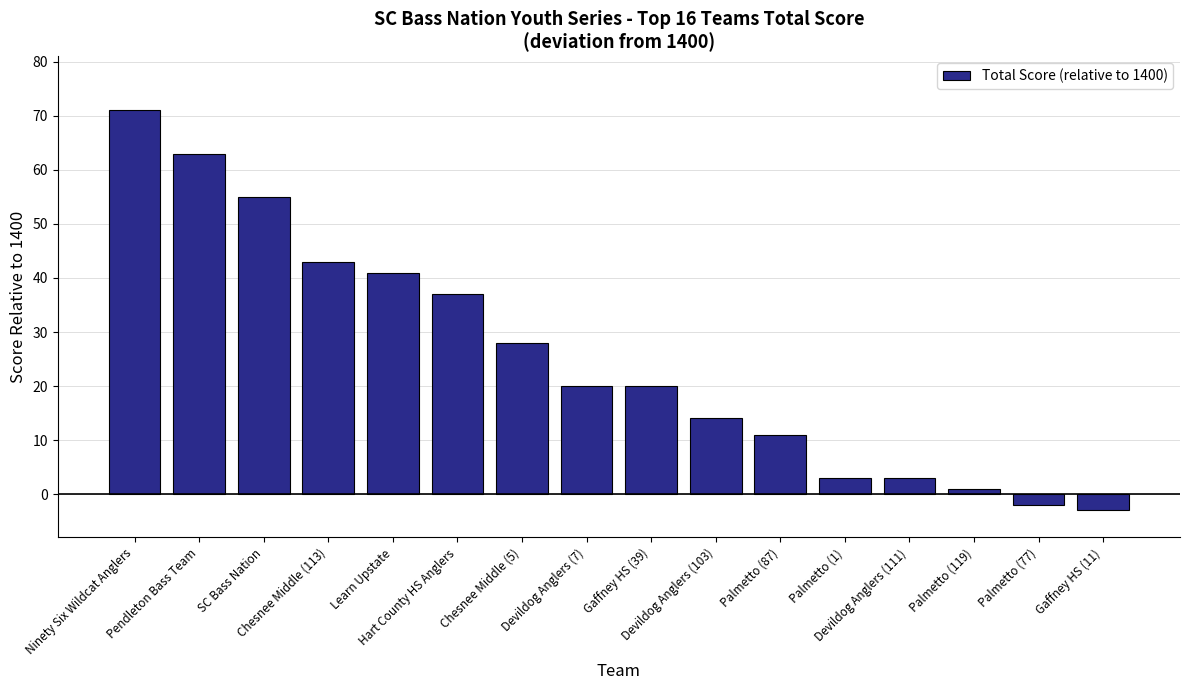

What is the value of the 4th bar from the left?

43